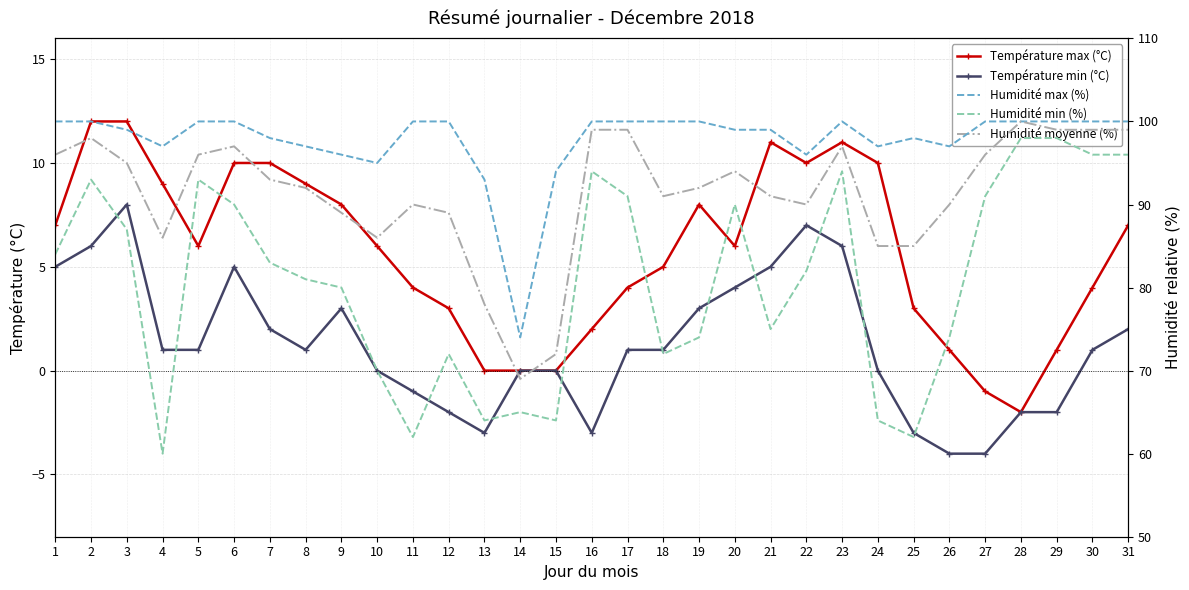

Reading right to left, list all the values displayed in this chart.

Température max (°C): 7	4	1	-2	-1	1	3	10	11	10	11	6	8	5	4	2	0	0	0	3	4	6	8	9	10	10	6	9	12	12	7
Température min (°C): 2	1	-2	-2	-4	-4	-3	0	6	7	5	4	3	1	1	-3	0	0	-3	-2	-1	0	3	1	2	5	1	1	8	6	5
Humidité max (%): 100	100	100	100	100	97	98	97	100	96	99	99	100	100	100	100	94	74	93	100	100	95	96	97	98	100	100	97	99	100	100
Humidité min (%): 96	96	98	98	91	74	62	64	94	82	75	90	74	72	91	94	64	65	64	72	62	70	80	81	83	90	93	60	87	93	84
Humidité moyenne (%): 99	99	99	100	96	90	85	85	97	90	91	94	92	91	99	99	72	69	78	89	90	86	89	92	93	97	96	86	95	98	96